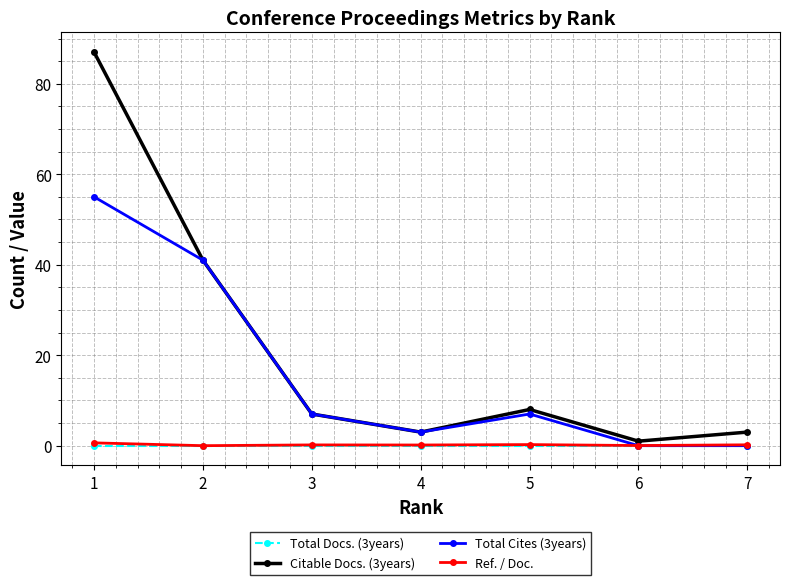

At how many categories does at least one series exceed 6?

4